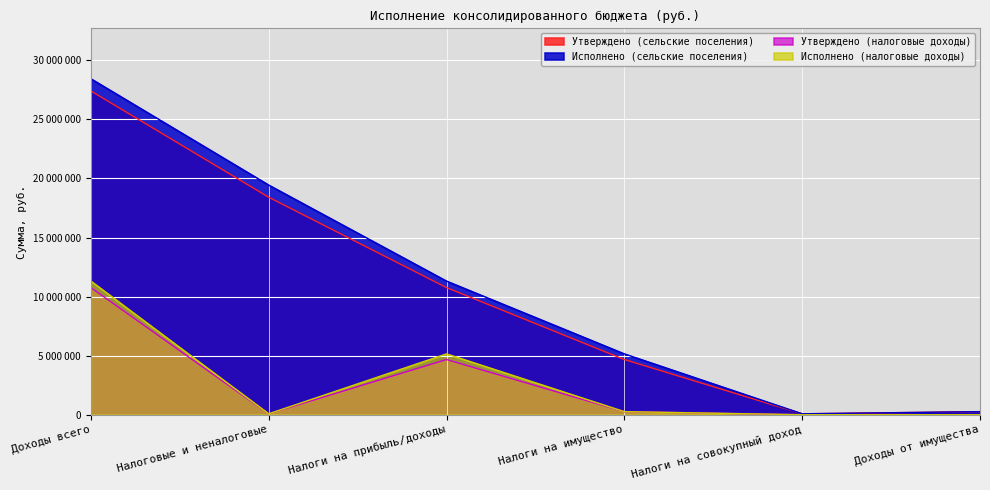

Which series has the largest total across all categories?

Исполнено (сельские поселения)